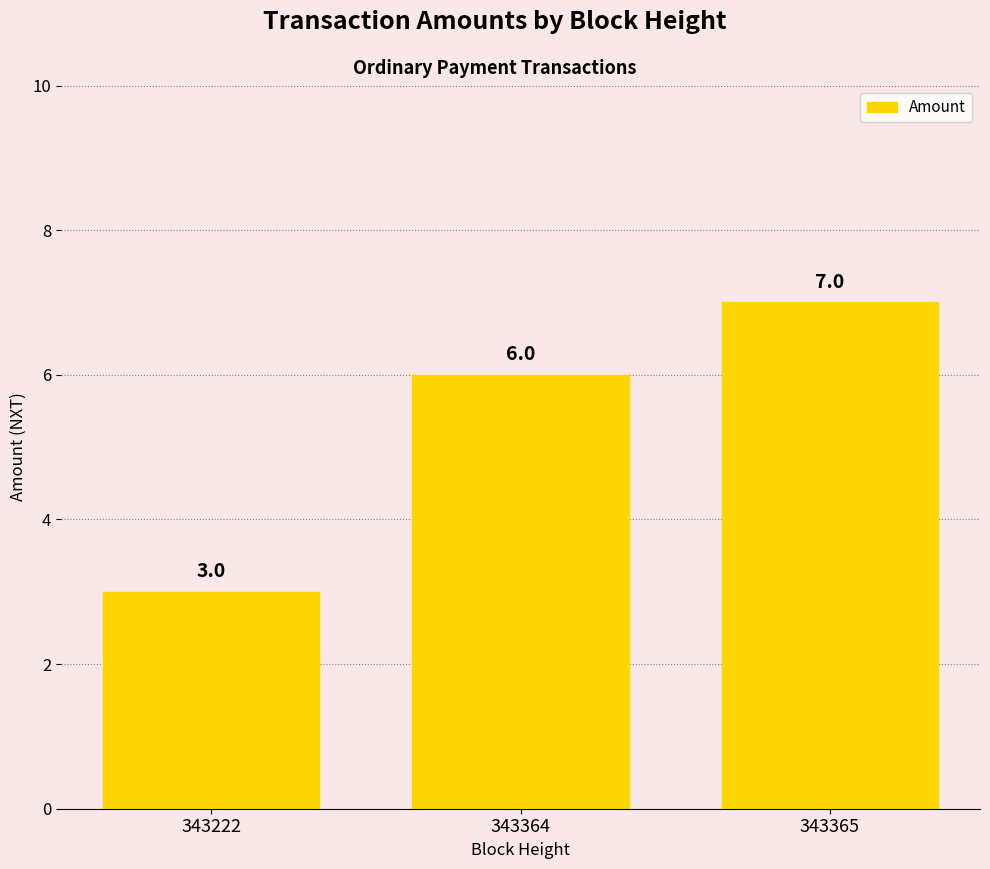

What is the change in value from 343364 to 343365?

+1